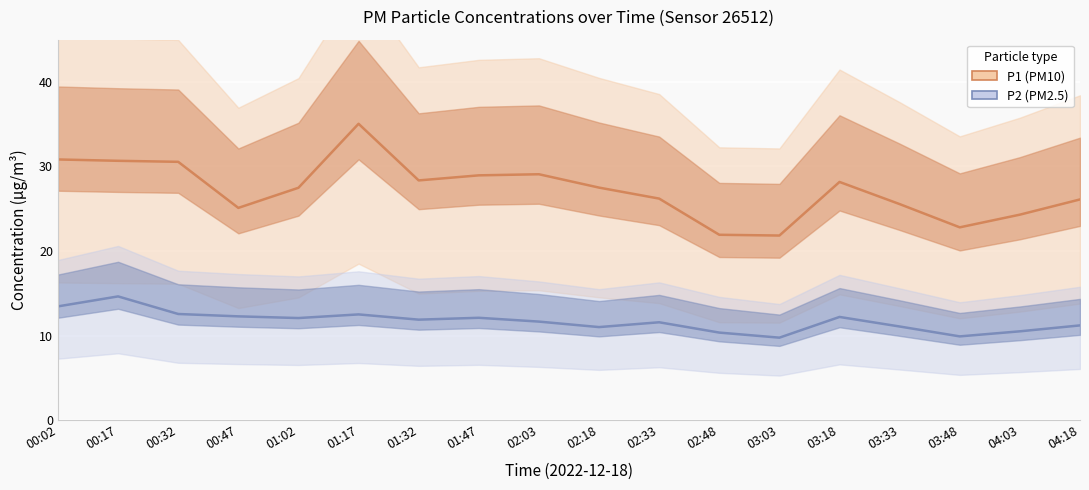

Rank the series at 01:47 from lowest to highest value.

P2, P1